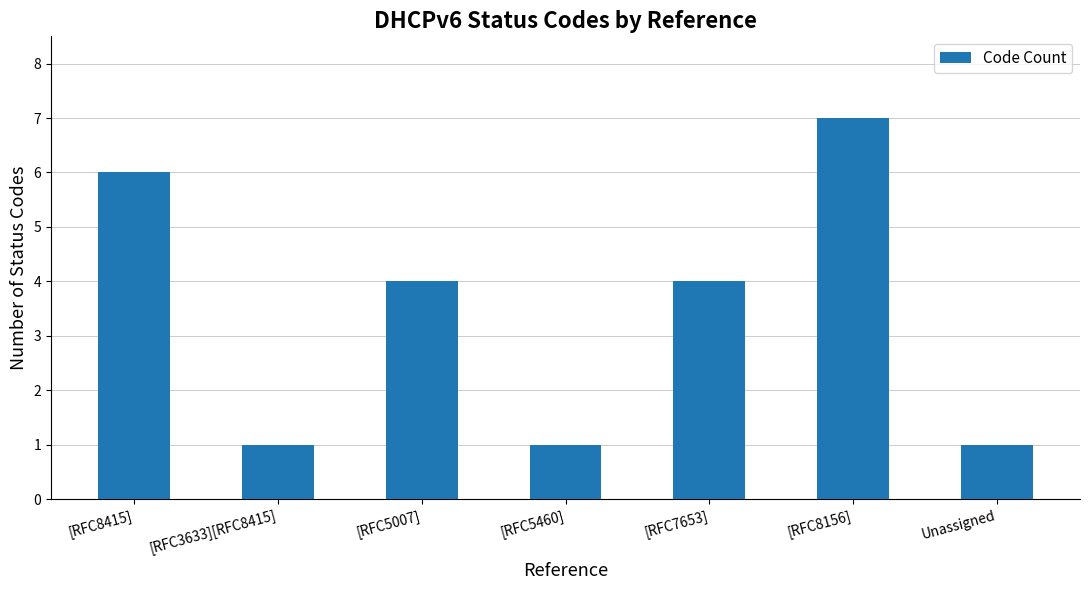

Count the values in the range 1 to 6.

6